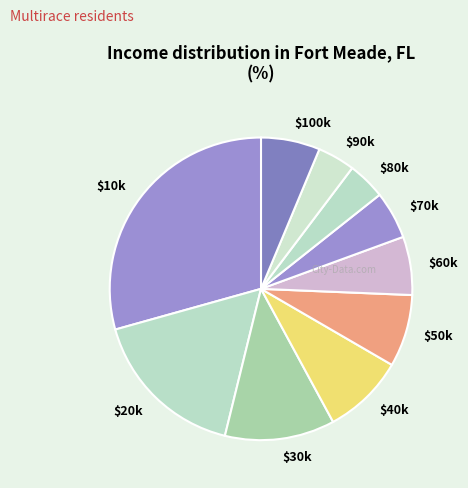

What is the largest slice in the pie chart?

$10k